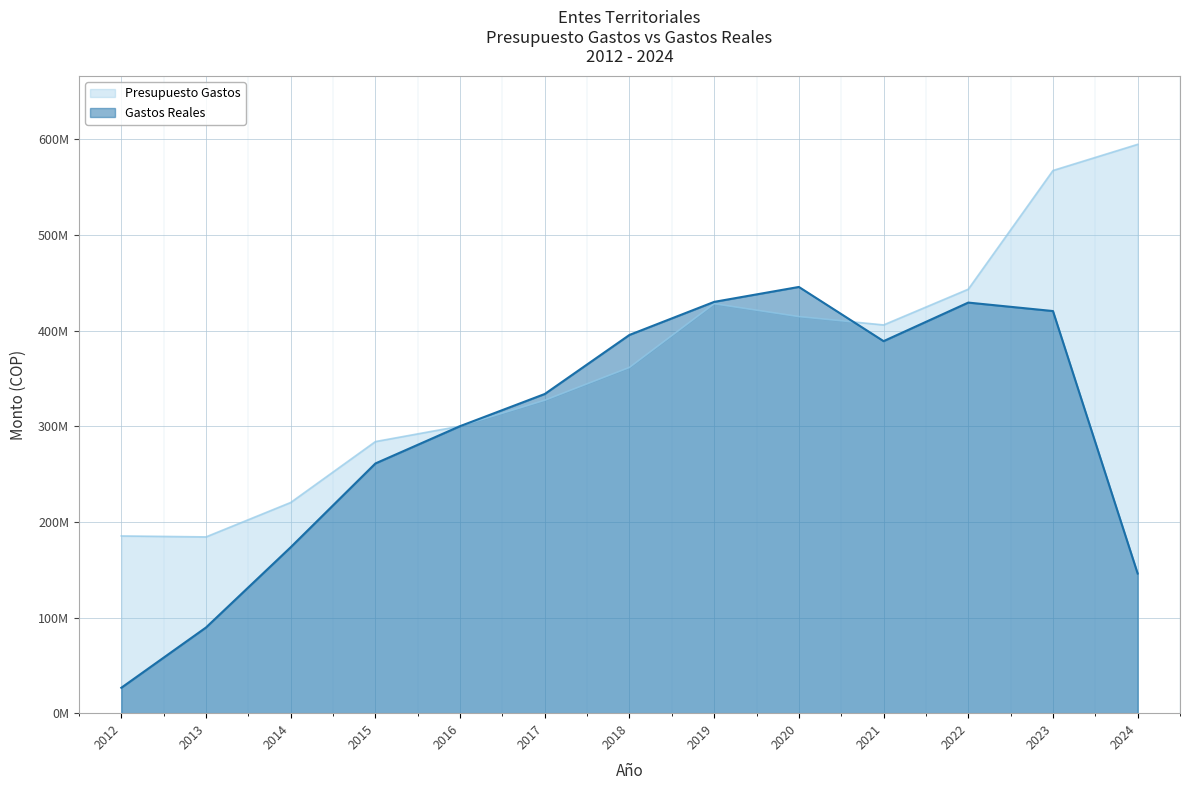

True or false: Gastos Reales has a value of 26568018.6 at 2012.

True